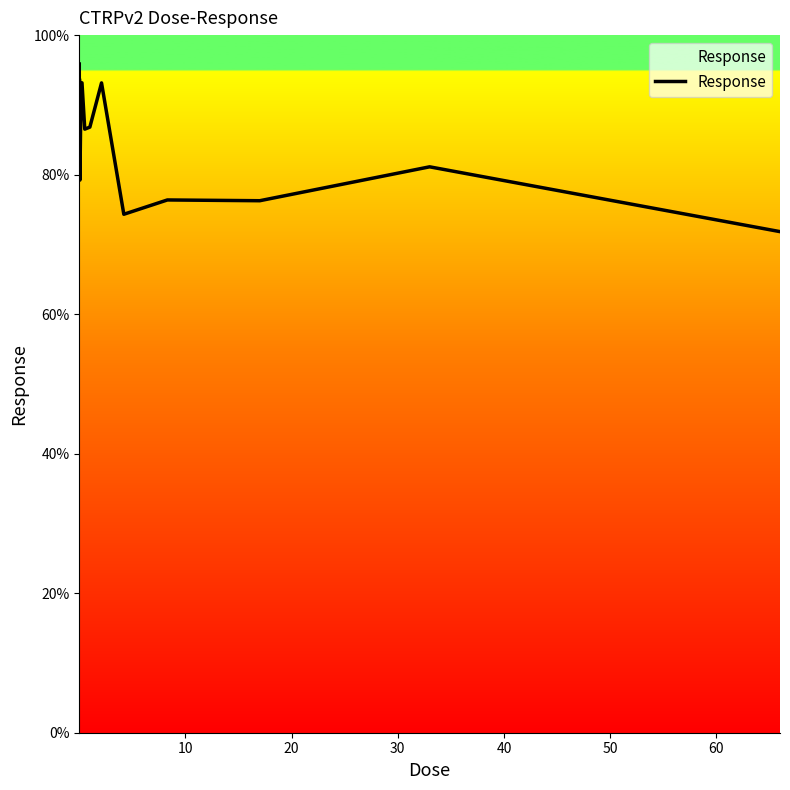

What is the difference between the maximum and minimum values?

24.0